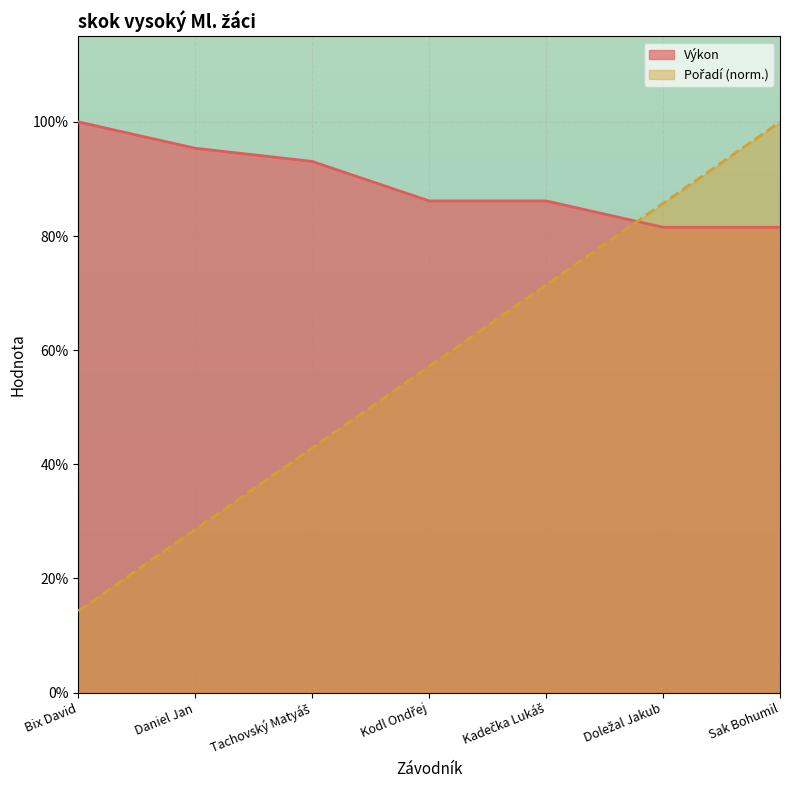

What are all the series names shown in the legend?

Pořadí, Výkon